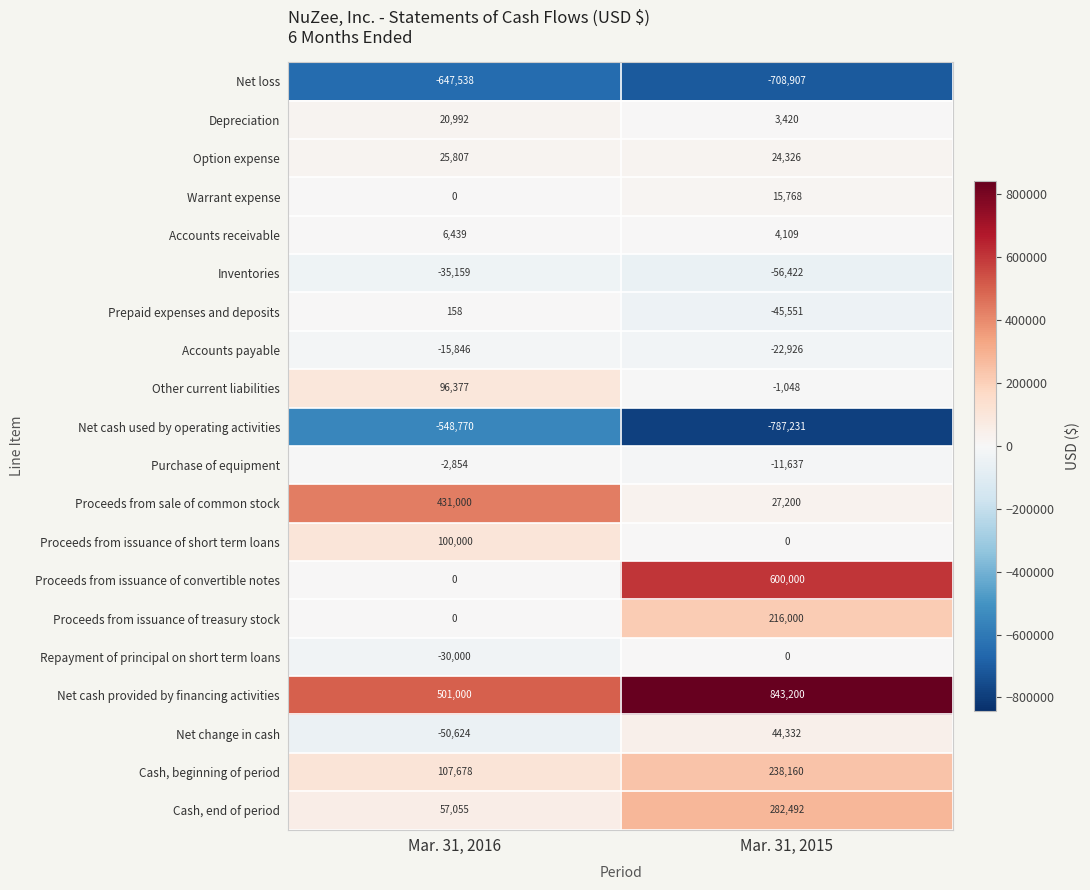

Which label corresponds to the smallest value in the chart?

Mar. 31, 2015